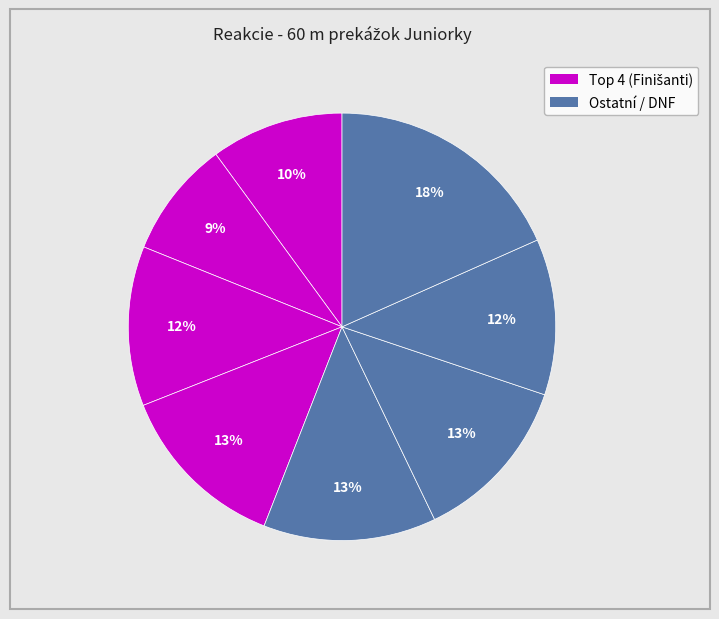

Count the number of slices in the pie.

8